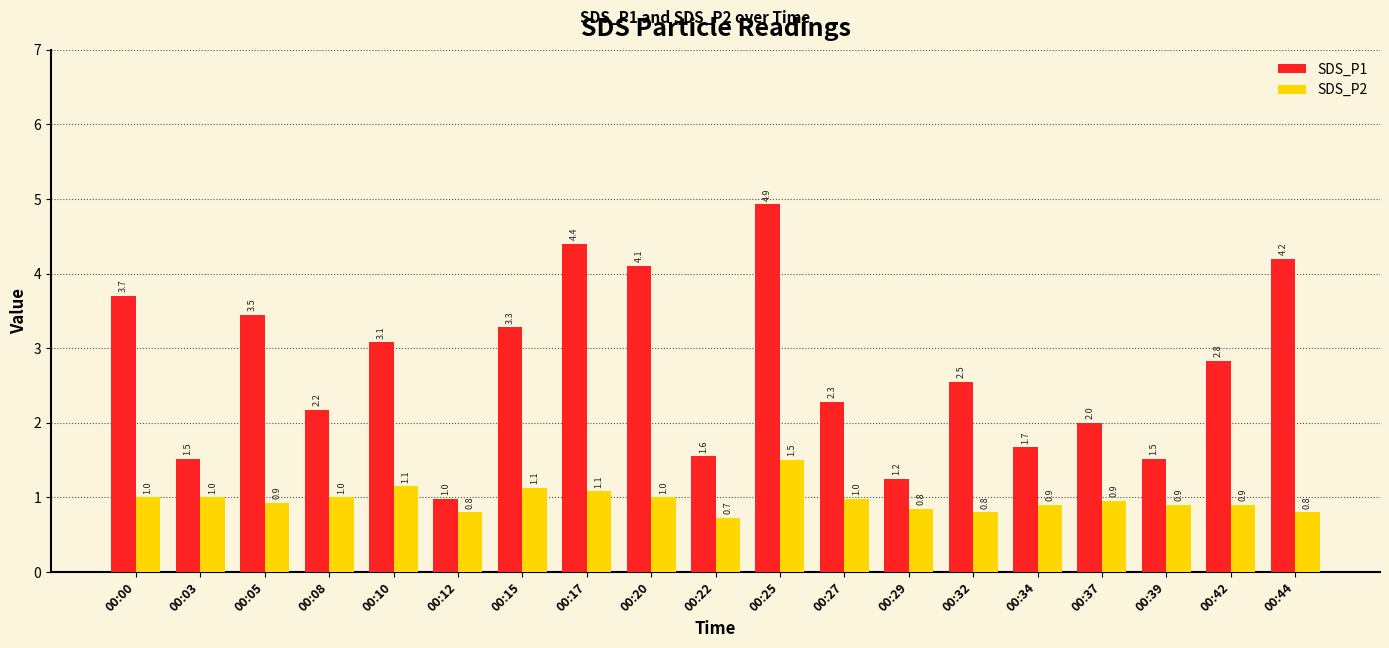

What is the difference between the highest and lowest values at 00:44?

3.4